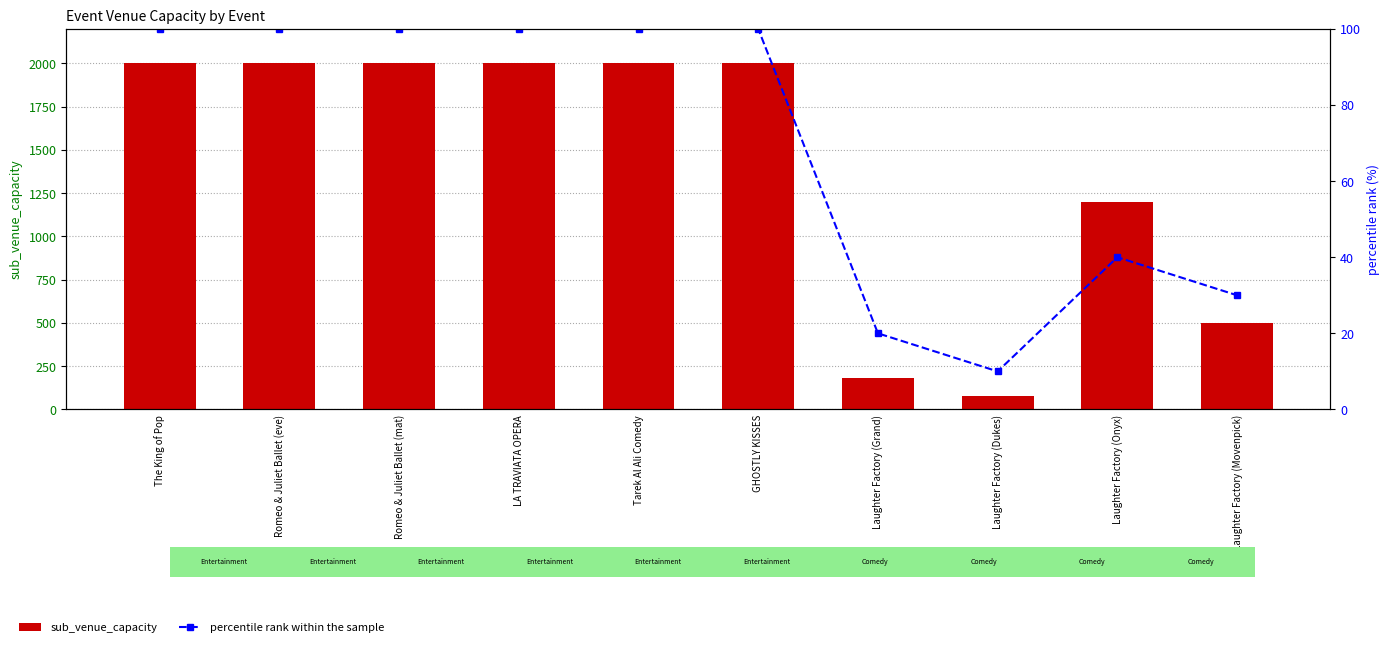

The value of percentile rank within the sample at Laughter Factory (Onyx) is 27. True or false?

False